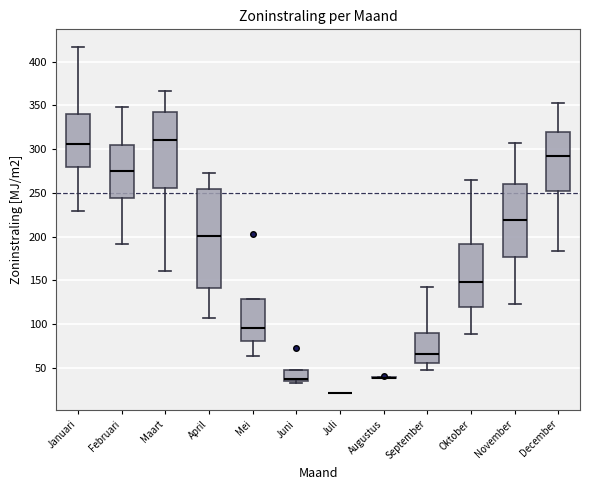

Where is the lower edge of the box for September on the y-axis? The values are not printed on the chart, so give them approximately, as read against the axis.

55